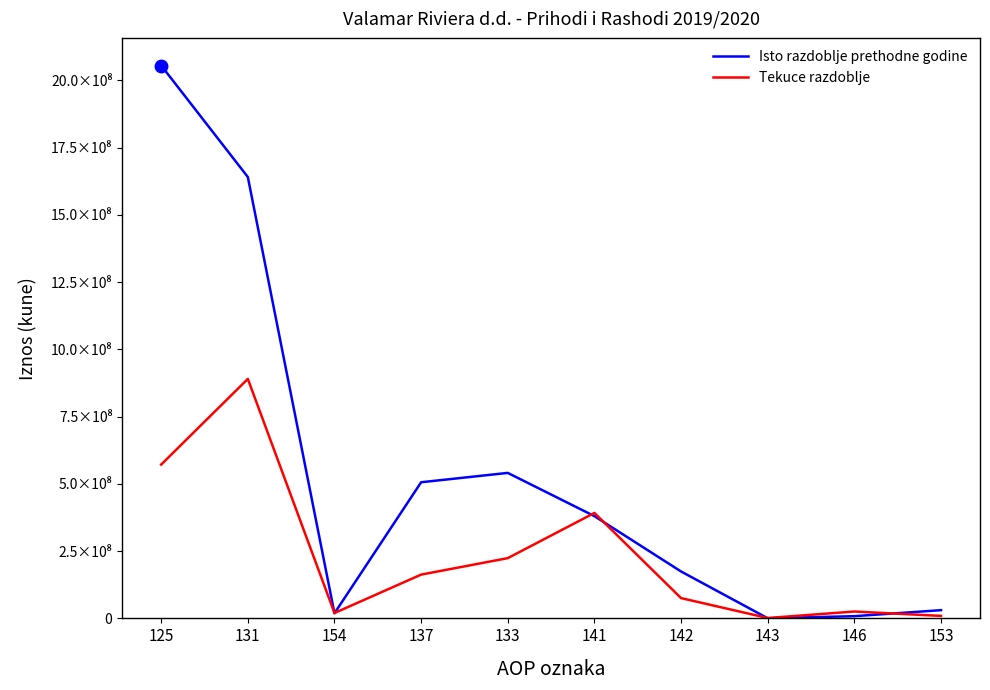

What is the label of the 10th point from the right?

125